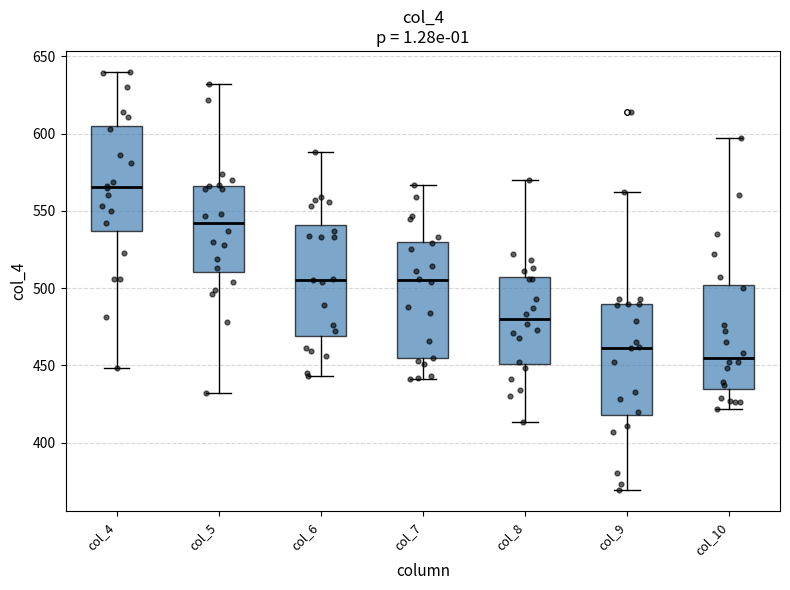

Where does the median line of the box for col_6 sit on the y-axis? The values are not printed on the chart, so give them approximately, as read against the axis.

505